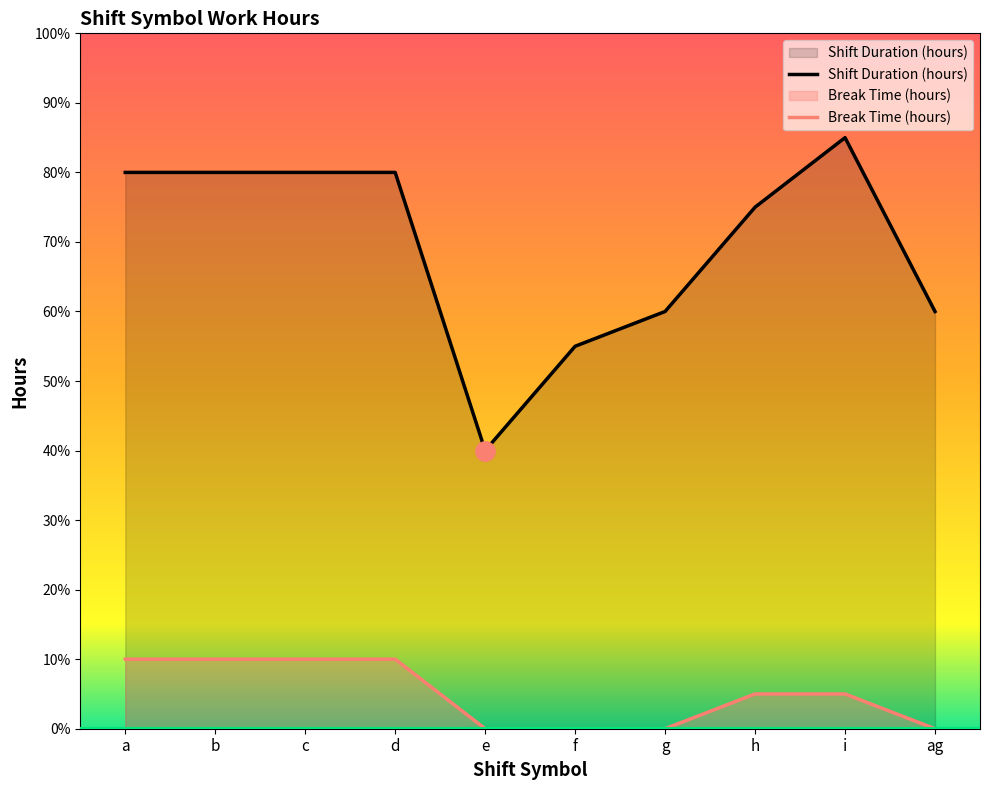

What is the approximate value of Shift Duration (hours) at ag?

6.0